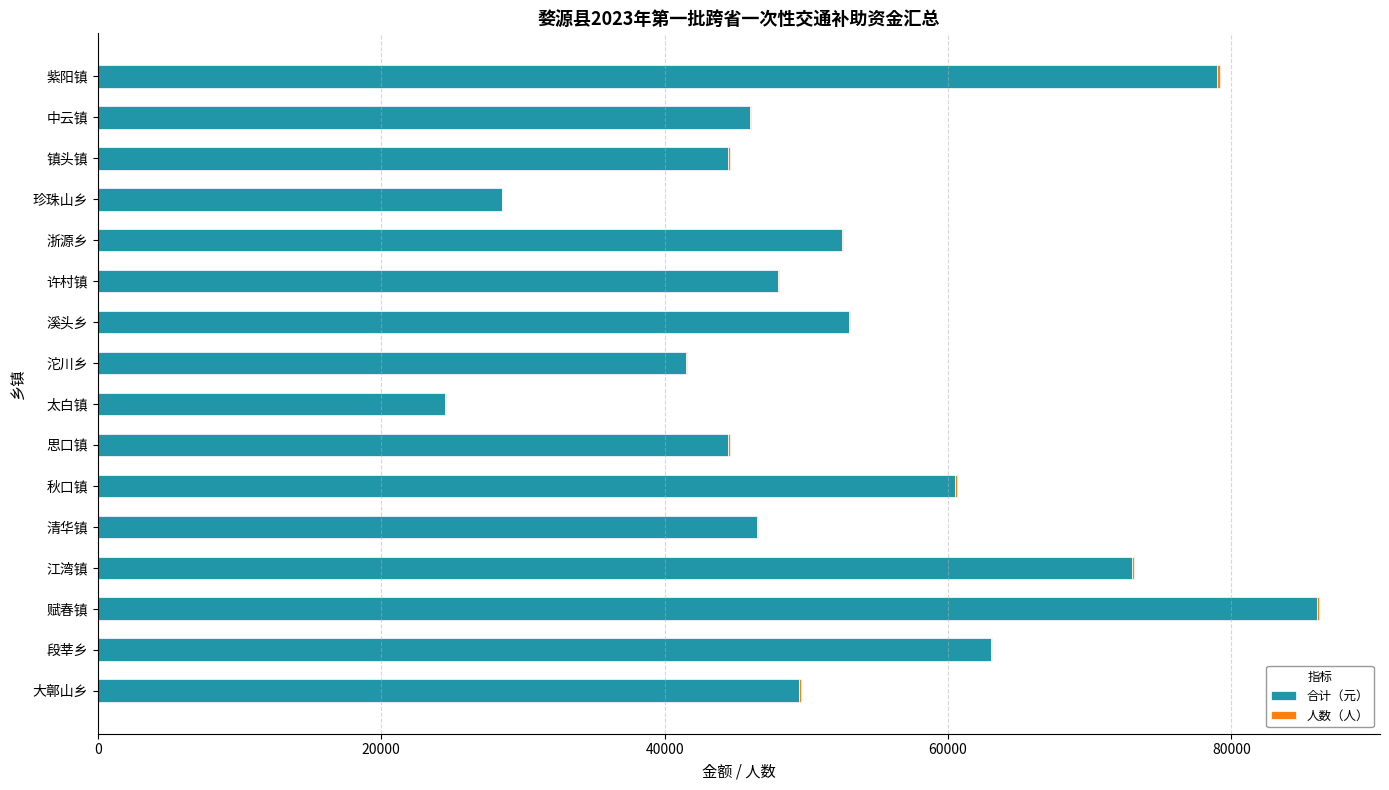

What is the highest value of the 合计（元） series?

86000